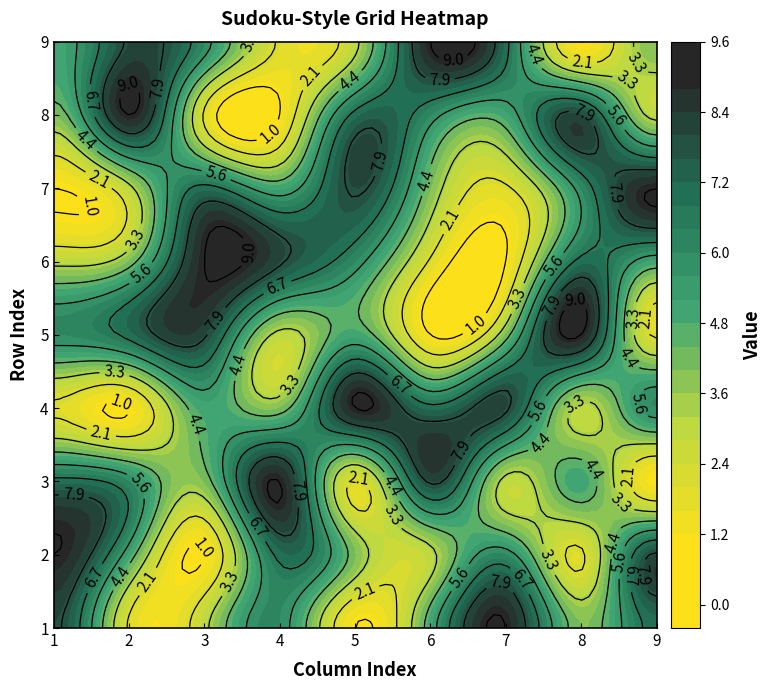

Between 3 and 6, which is larger?

6